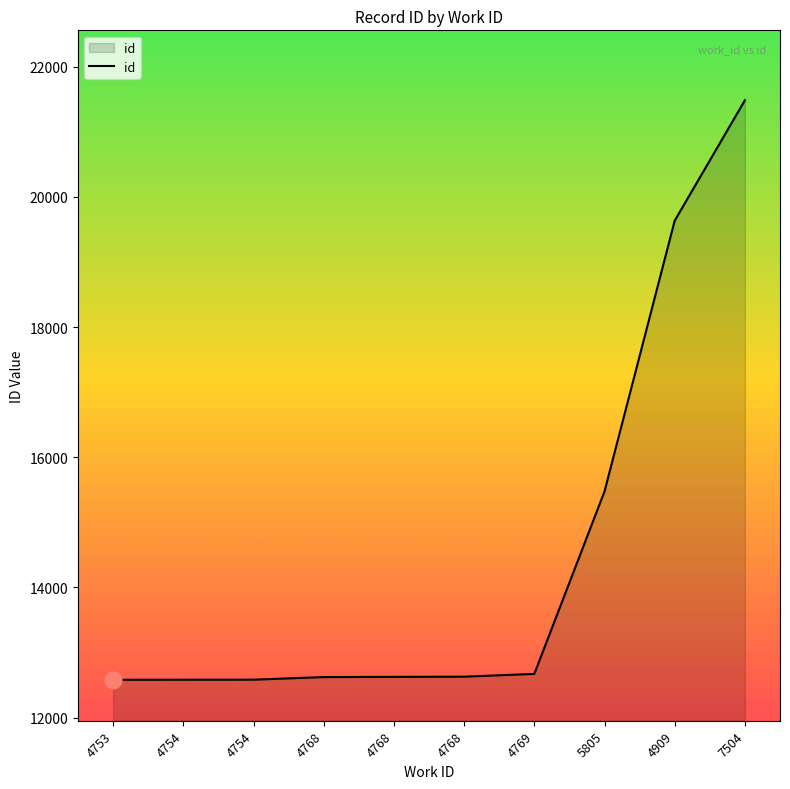

Is this an area chart (filled region under the line)?

Yes